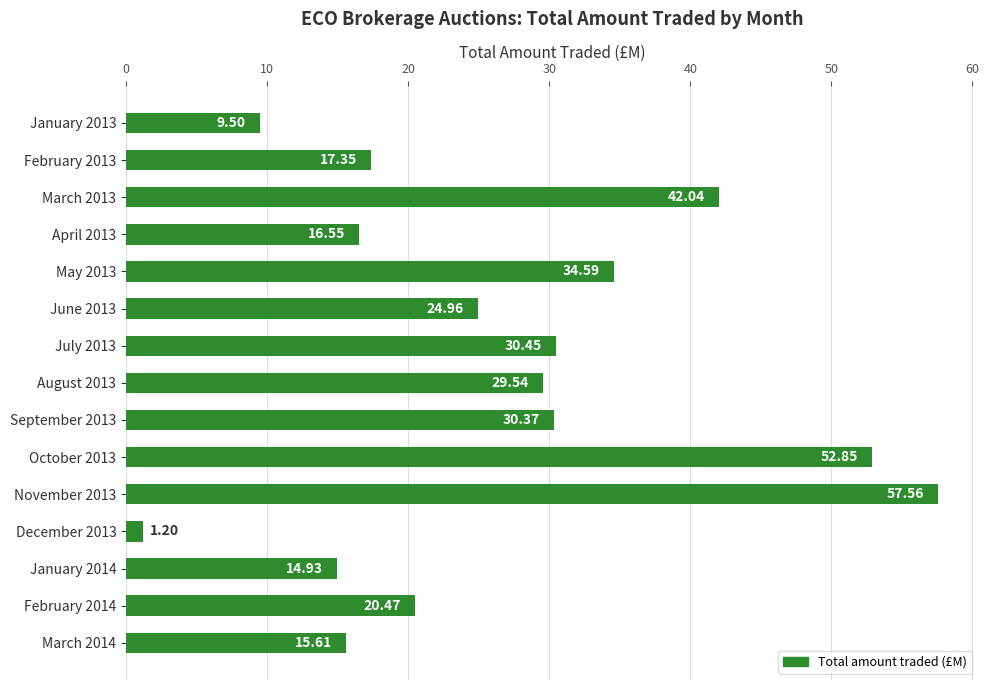

Rank the categories by value from highest to lowest.

November 2013, October 2013, March 2013, May 2013, July 2013, September 2013, August 2013, June 2013, February 2014, February 2013, April 2013, March 2014, January 2014, January 2013, December 2013